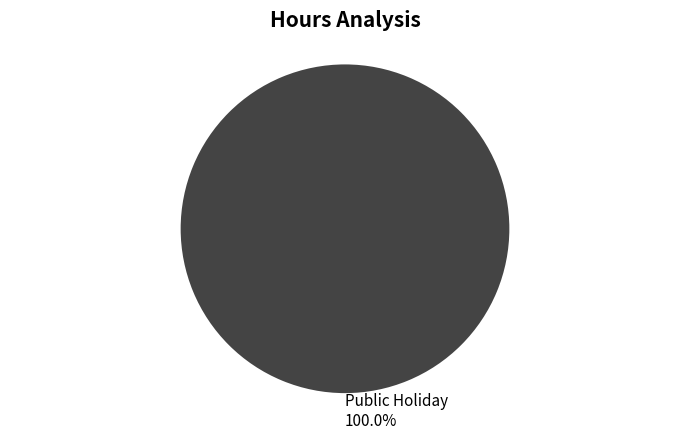

How many slices are in this pie chart?

1